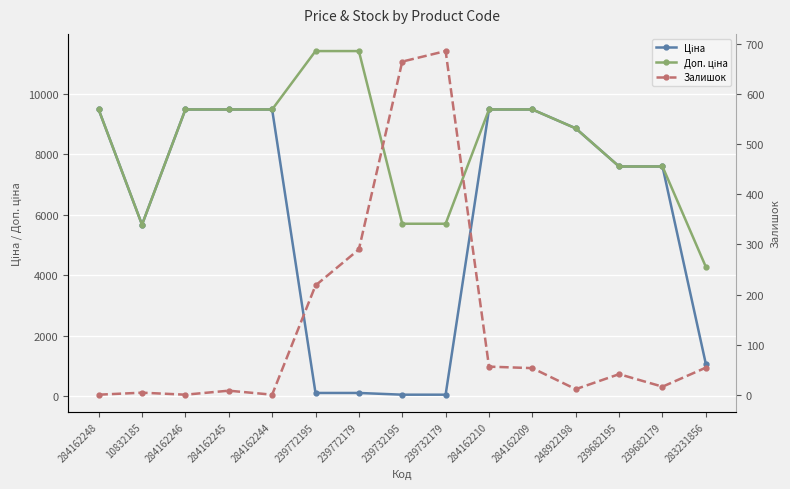

What is the difference between the Залишок values at 284162210 and 283231856?

2.0